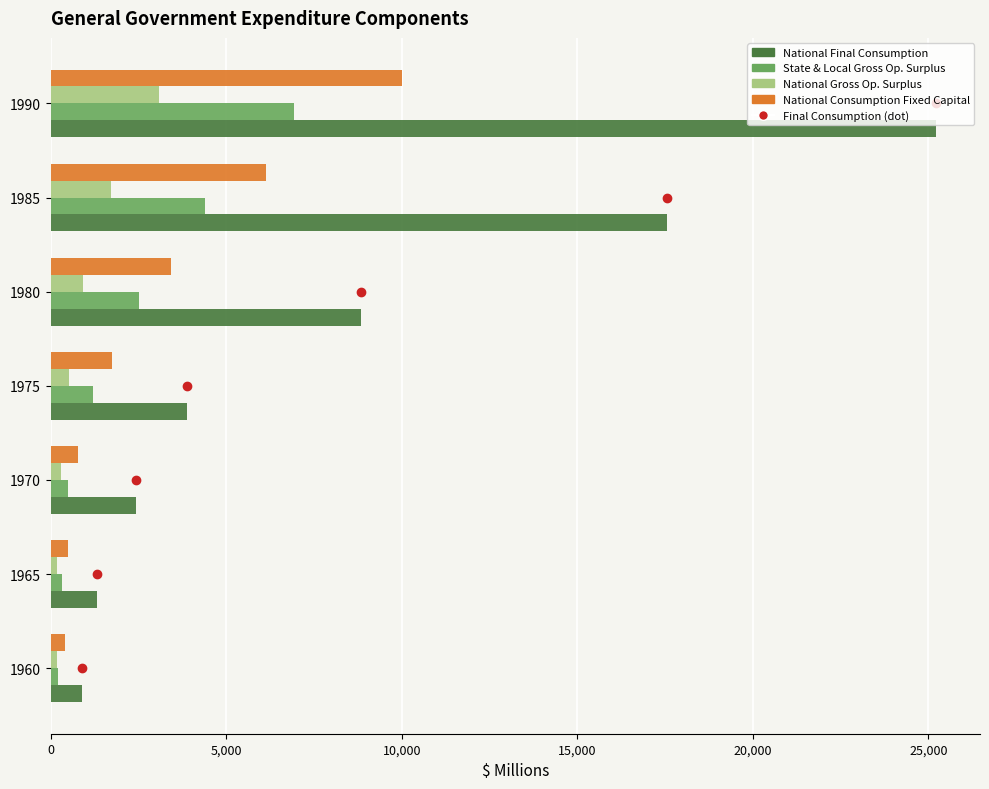

What is the sum of all National Gross Op. Surplus values?

6922